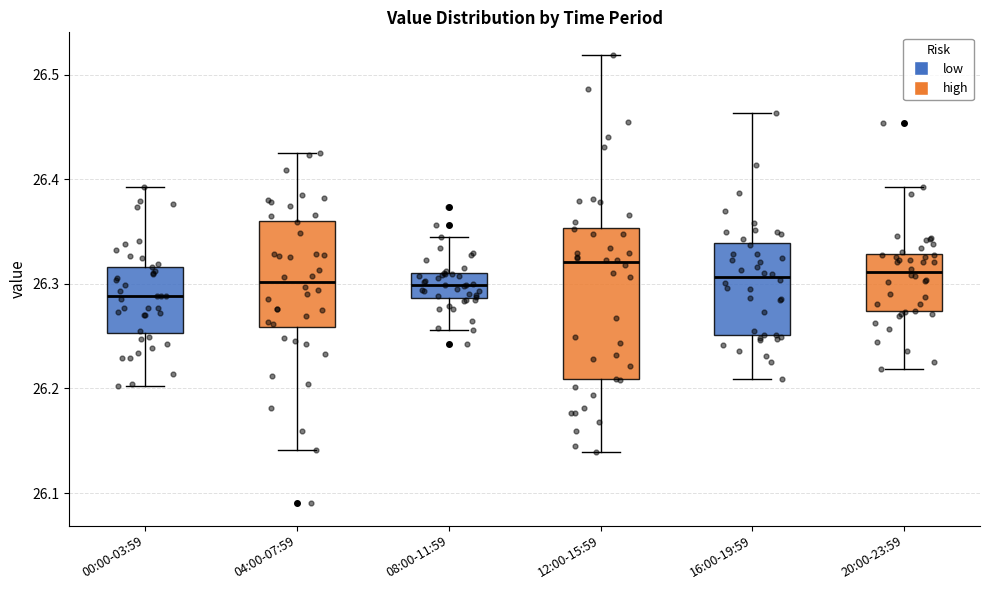

Reading left to right, transcribe this box plot: for each box, give where its median line is, the range the box spans, and where its two whiskers end, as read against the y-axis. The values are not printed on the chart, so give them approximately, as read against the axis.

00:00-03:59: median 26.29, box 26.25 to 26.32, whiskers 26.20 to 26.39
04:00-07:59: median 26.30, box 26.26 to 26.36, whiskers 26.14 to 26.43
08:00-11:59: median 26.30, box 26.29 to 26.31, whiskers 26.26 to 26.34
12:00-15:59: median 26.32, box 26.21 to 26.35, whiskers 26.14 to 26.52
16:00-19:59: median 26.31, box 26.25 to 26.34, whiskers 26.21 to 26.46
20:00-23:59: median 26.31, box 26.27 to 26.33, whiskers 26.22 to 26.39